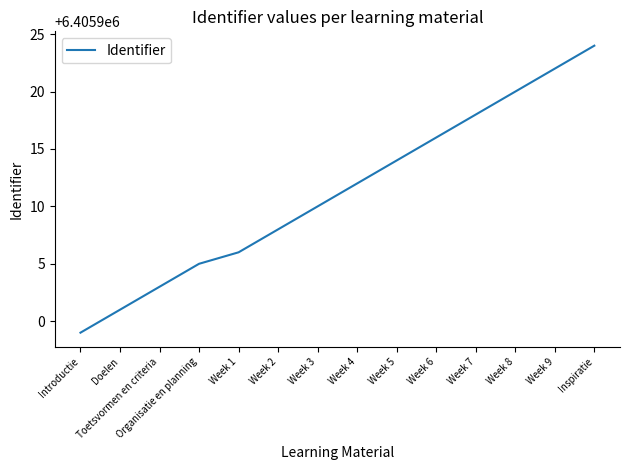

Reading left to right, transcribe all the data shown in this chart.

Introductie=6405899	Doelen=6405901	Toetsvormen en criteria=6405903	Organisatie en planning=6405905	Week 1=6405906	Week 2=6405908	Week 3=6405910	Week 4=6405912	Week 5=6405914	Week 6=6405916	Week 7=6405918	Week 8=6405920	Week 9=6405922	Inspiratie=6405924